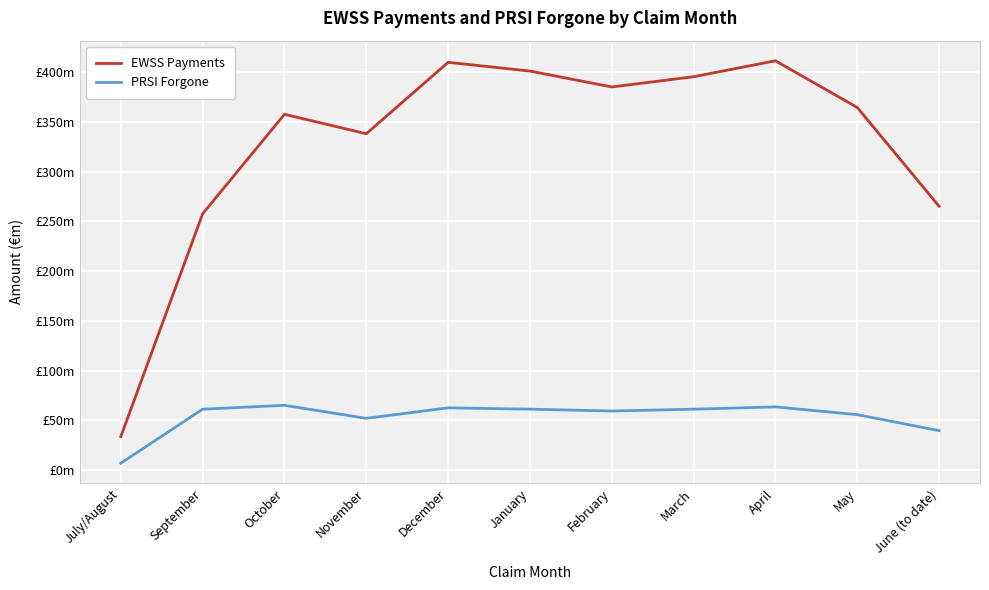

Which label corresponds to the largest value in the chart?

April